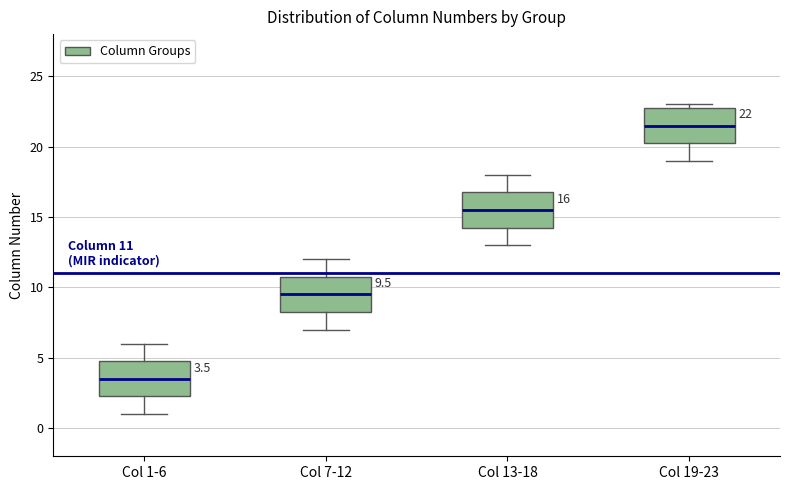

Which box's median line is the lowest?

Col 1-6